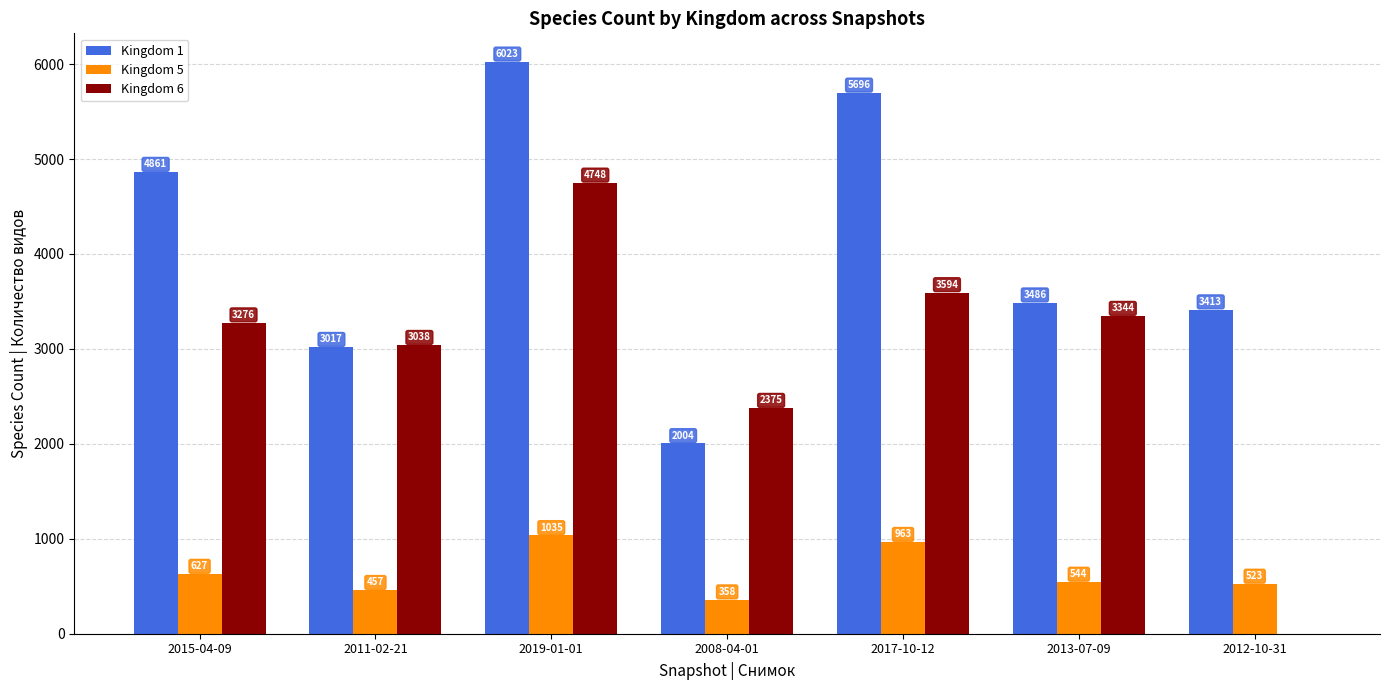

Between 2008-04-01 and 2017-10-12, which series saw the biggest shift?

Kingdom 1